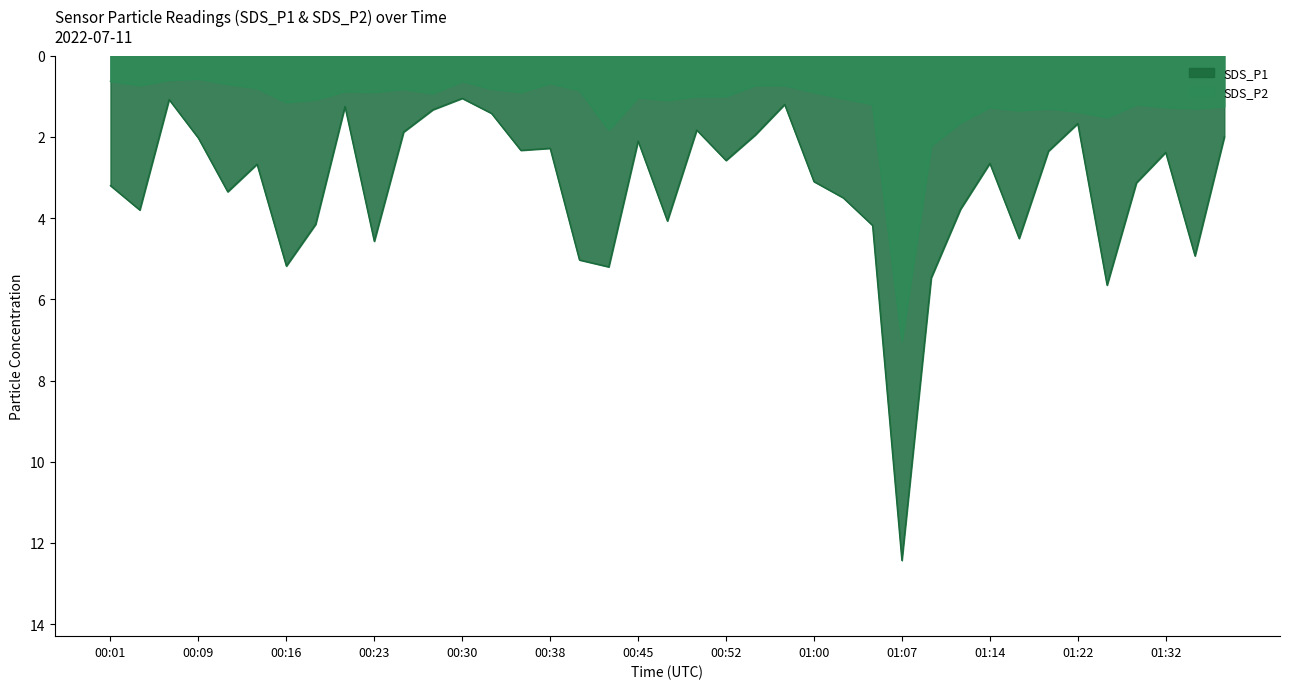

Which category has the lowest value across all series?

00:09